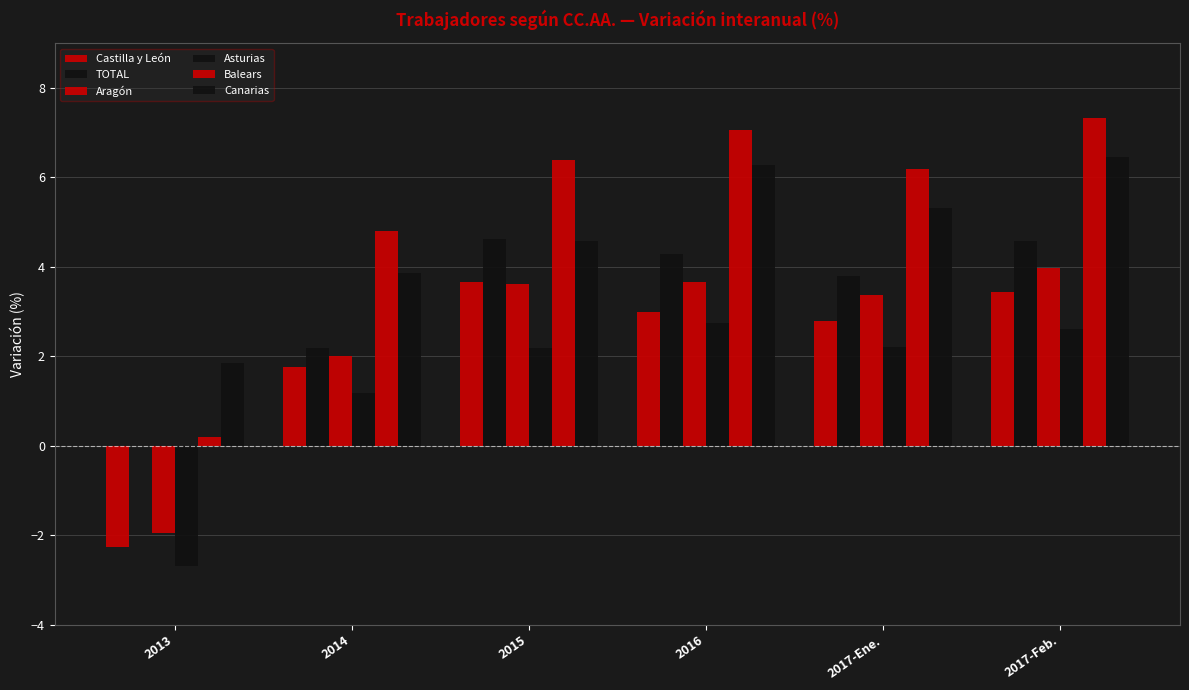

What is the sum of all TOTAL values?

19.4